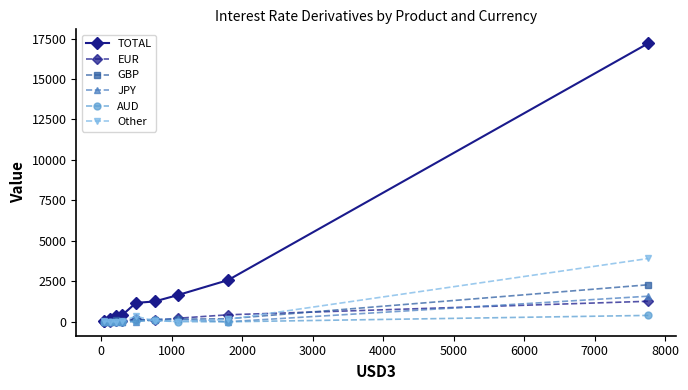

How many data points in AUD are less than 4?

4